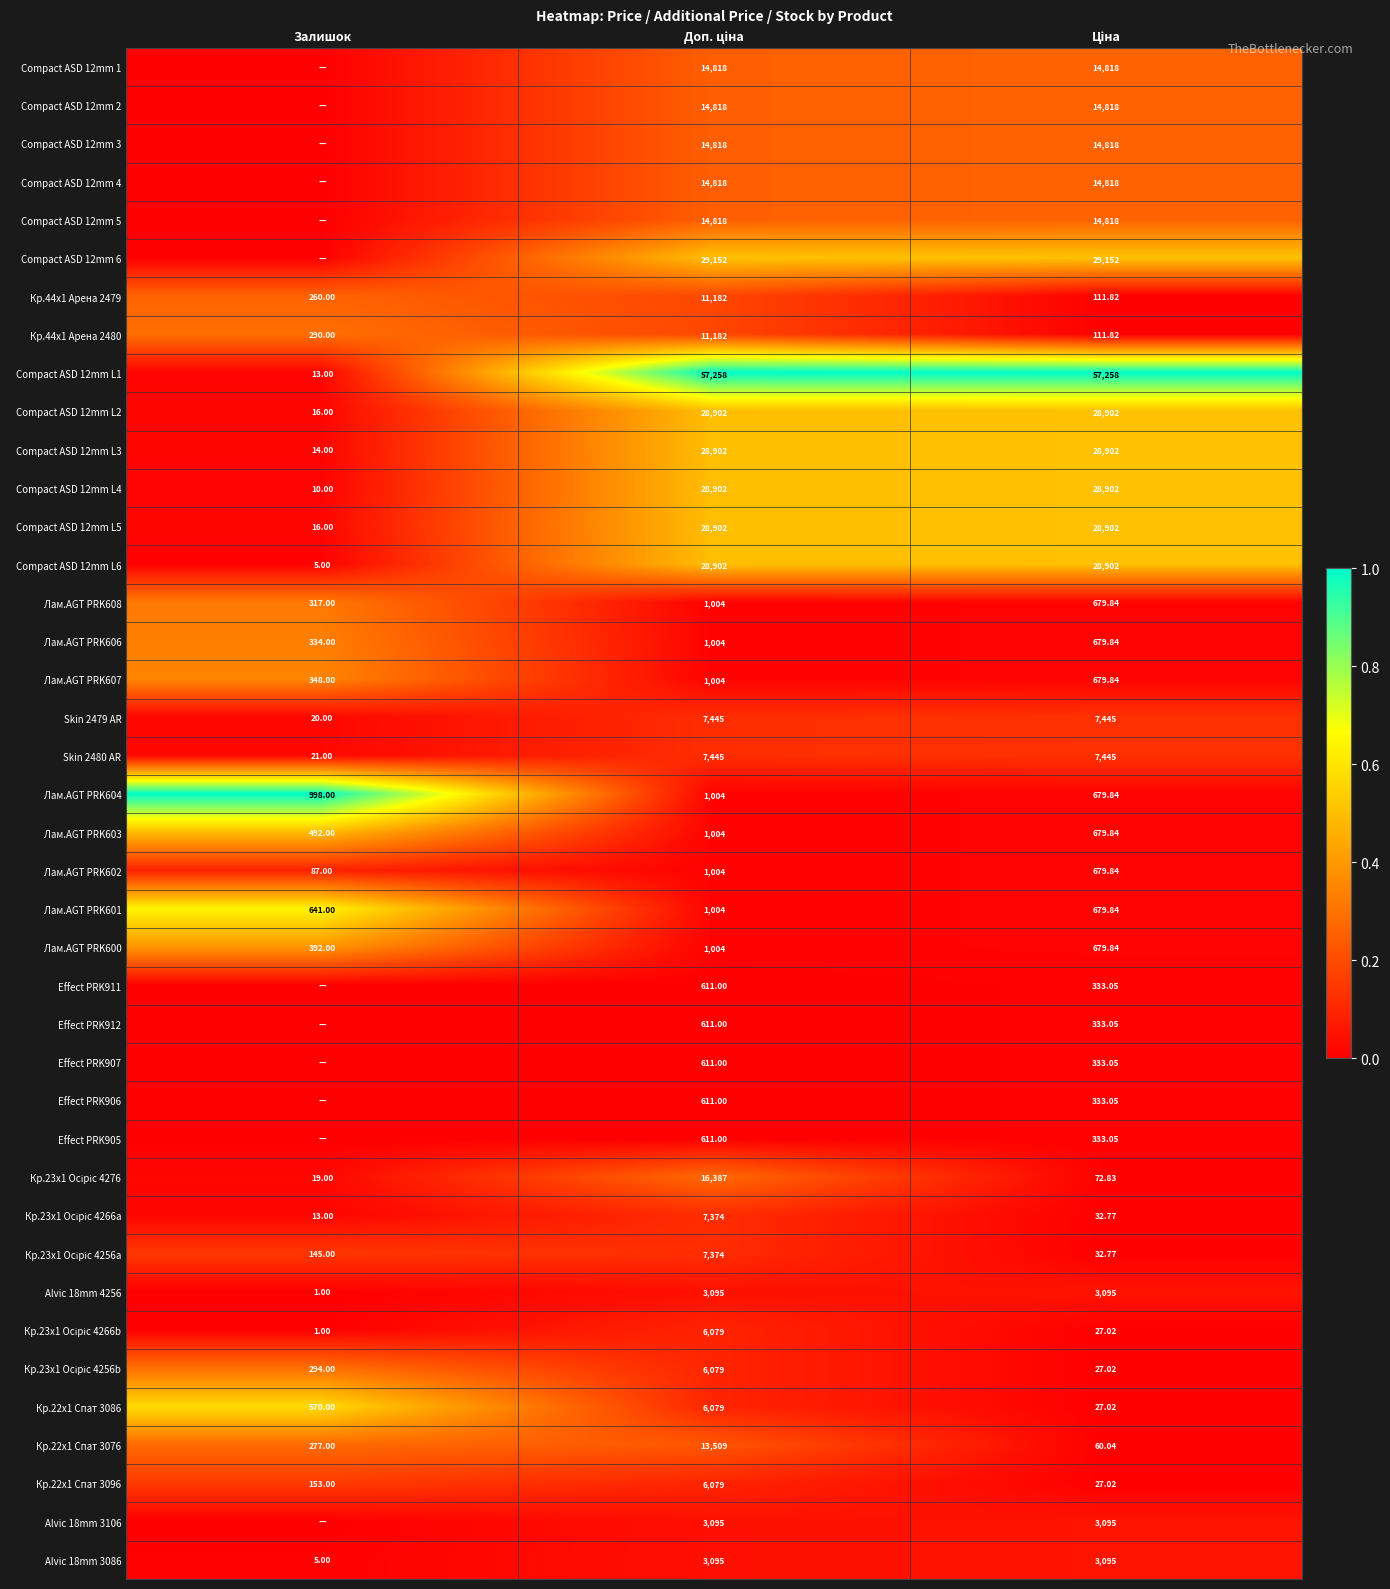

Where is Compact ASD 12mm L6 nearest to the value 14453?

Залишок